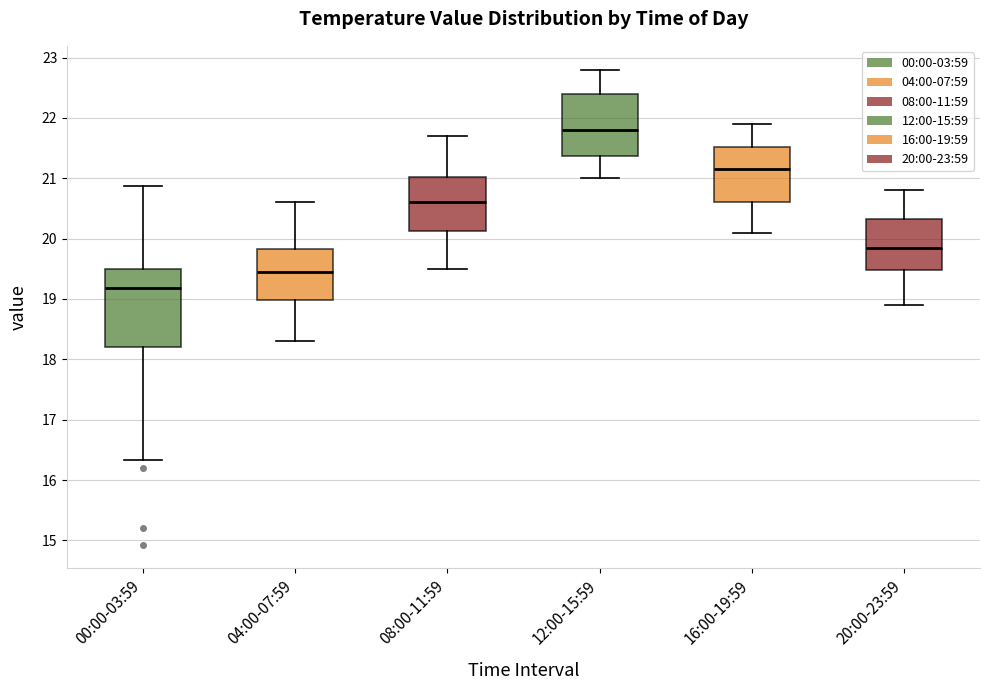

Reading left to right, transcribe this box plot: for each box, give where its median line is, the range the box spans, and where its two whiskers end, as read against the y-axis. The values are not printed on the chart, so give them approximately, as read against the axis.

00:00-03:59: median 19.2, box 18.2 to 19.5, whiskers 16.3 to 20.9
04:00-07:59: median 19.5, box 19.0 to 19.8, whiskers 18.3 to 20.6
08:00-11:59: median 20.6, box 20.1 to 21.0, whiskers 19.5 to 21.7
12:00-15:59: median 21.8, box 21.4 to 22.4, whiskers 21.0 to 22.8
16:00-19:59: median 21.2, box 20.6 to 21.5, whiskers 20.1 to 21.9
20:00-23:59: median 19.9, box 19.5 to 20.3, whiskers 18.9 to 20.8